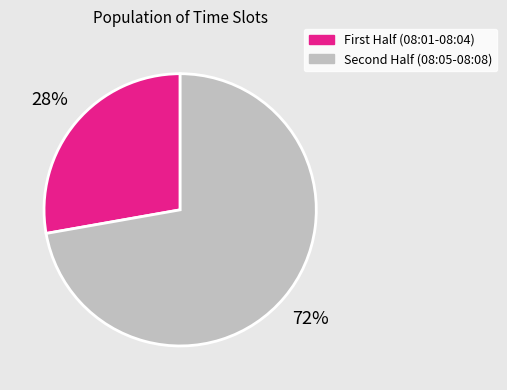

Is there a majority slice in this chart?

Yes